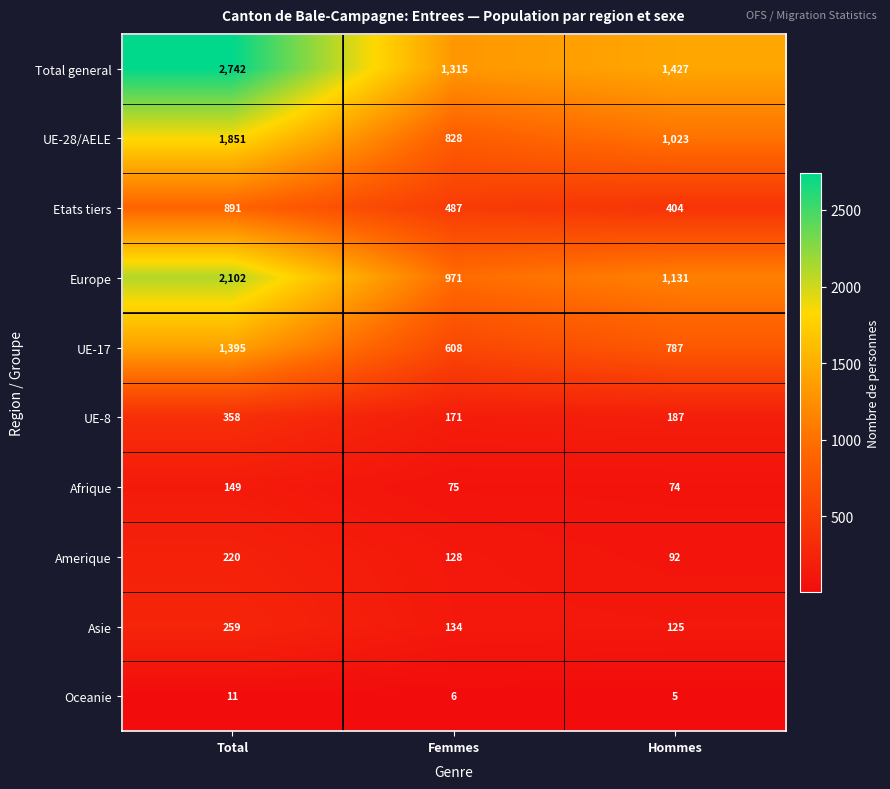

Is it true that Total general equals 1315 at Femmes?

True